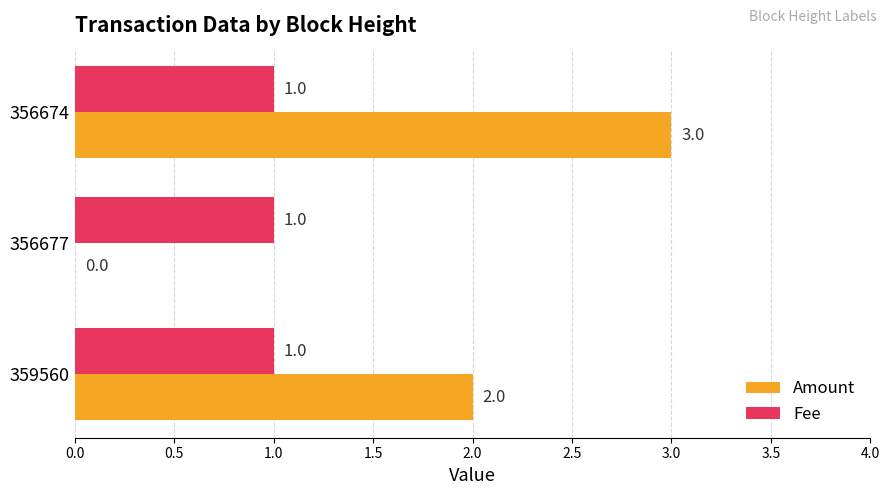

Count the Amount values in the range 0 to 3.

3